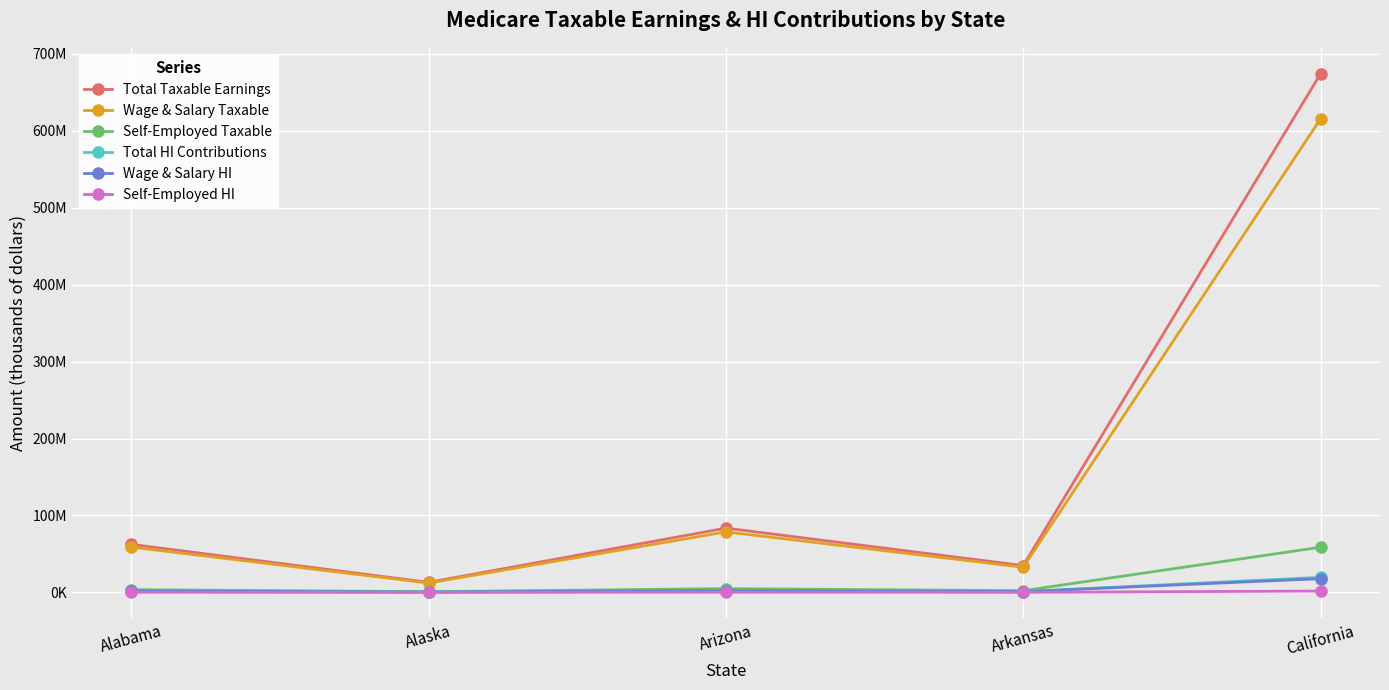

Reading left to right, what are all the values shown in this chart?

Total Taxable Earnings: 62383415	13032195	83504928	34826981	674224509
Wage & Salary Taxable: 58856933	12146992	78654465	32646234	615559005
Self-Employed Taxable: 3526483	885203	4850463	2180747	58665504
Total HI Contributions: 1809119	377934	2421643	1009982	19552511
Wage & Salary HI: 1706851	352263	2280979	946741	17851211
Self-Employed HI: 102268	25671	140663	63242	1701300